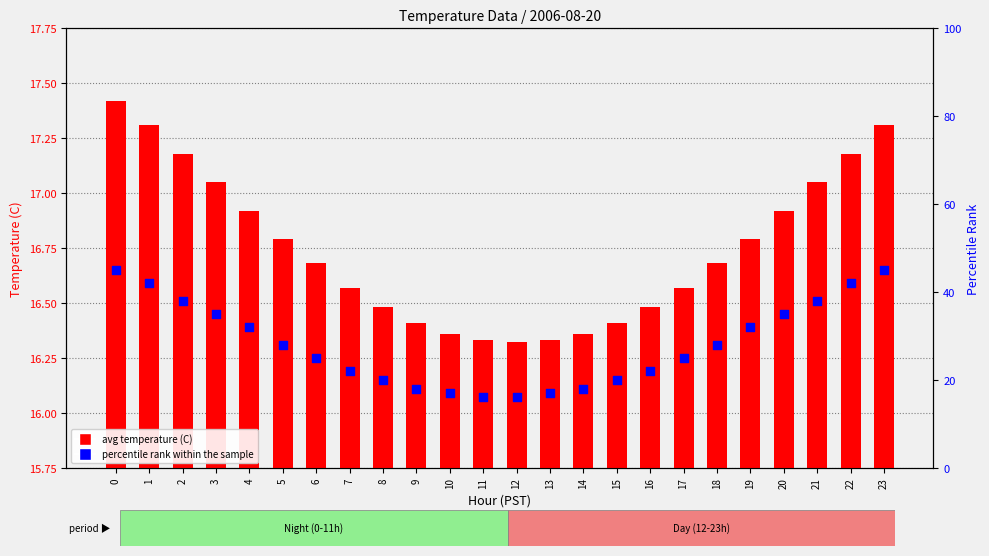

Which series contains the lowest Y value?

avg temperature (C)